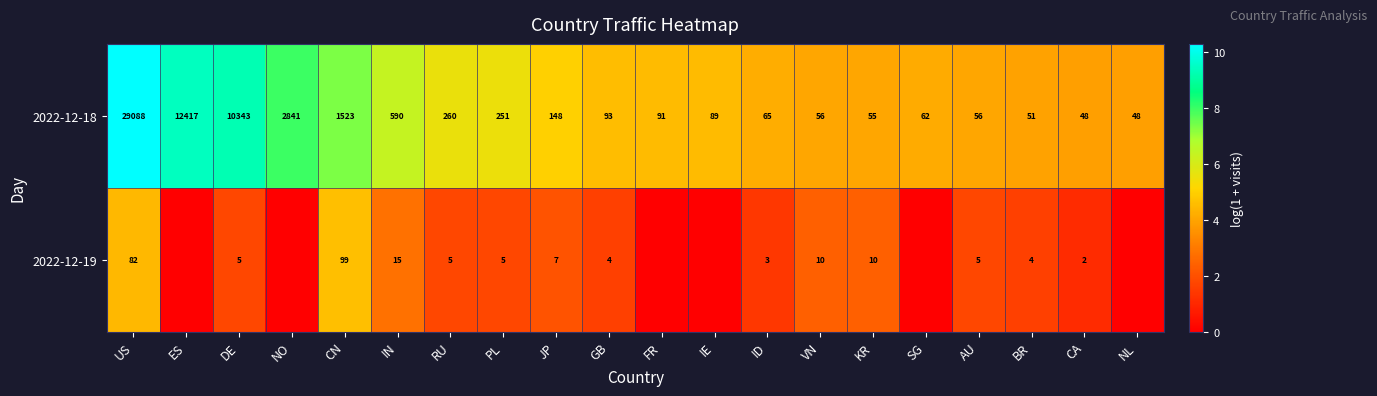

At which category is the sum across all series the highest?

US